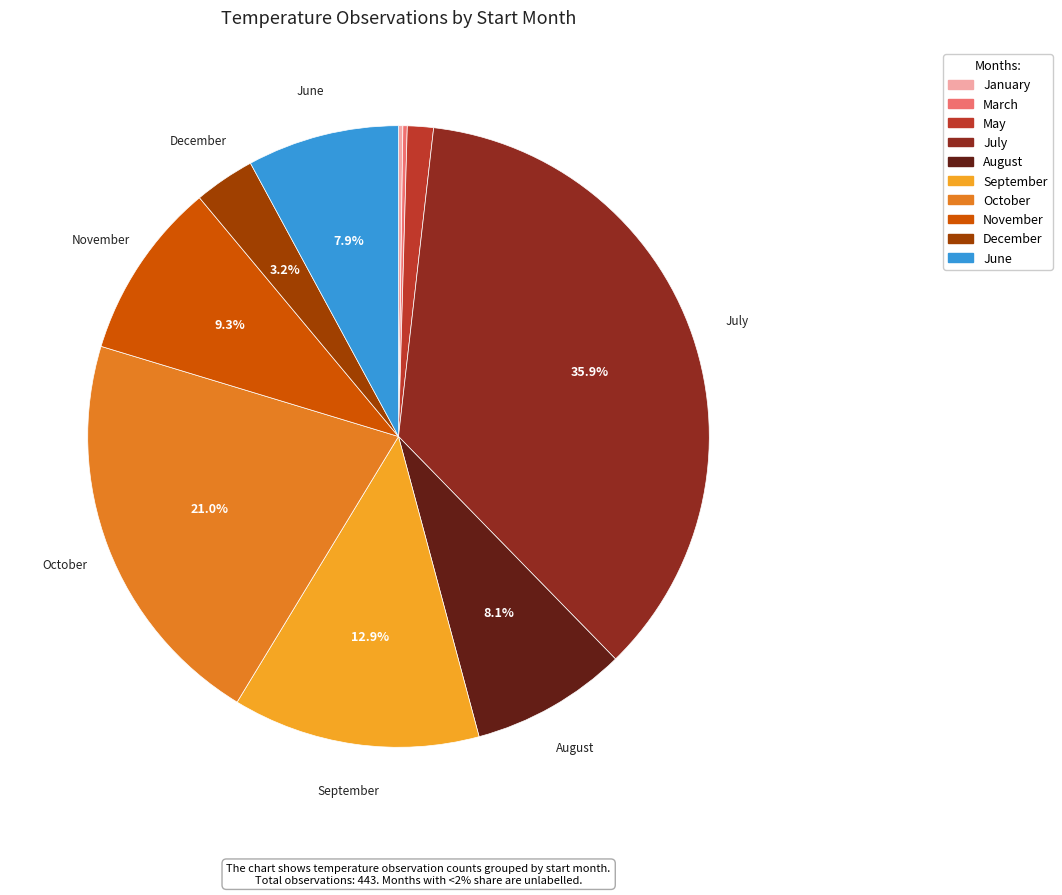

What is the ratio of the value at October to the value at August?

2.6